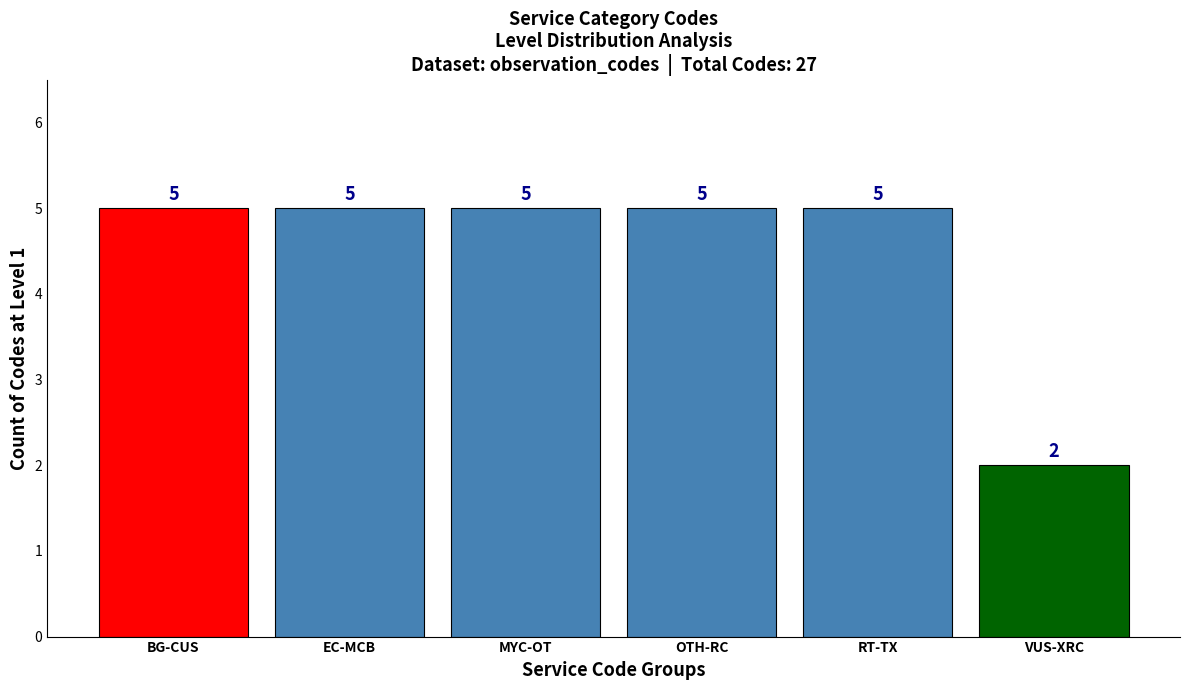

Reading left to right, transcribe all the data shown in this chart.

5	5	5	5	5	2